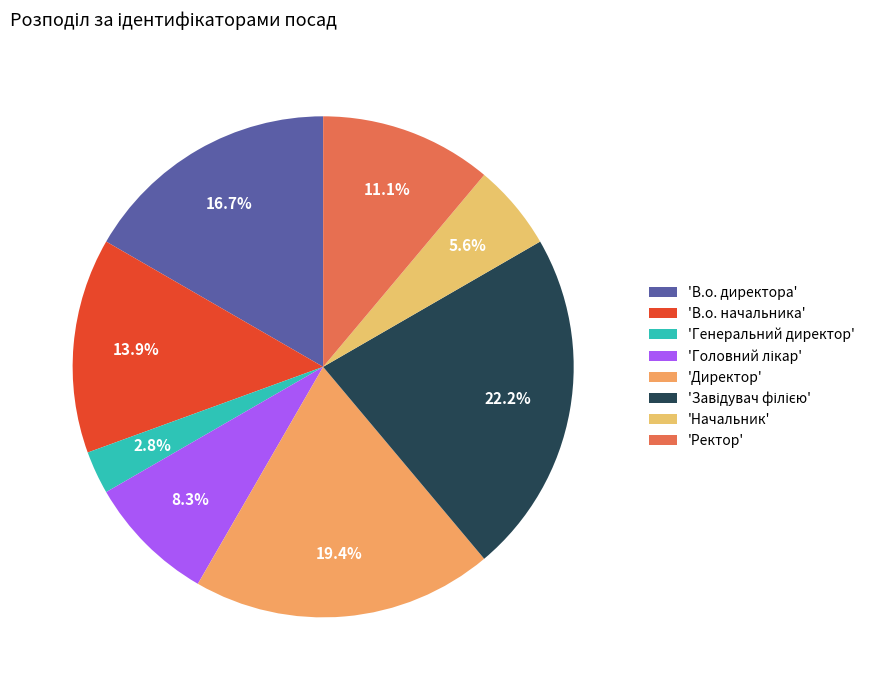

Rank the categories by value from lowest to highest.

Генеральний директор, Начальник, Головний лікар, Ректор, В.о. начальника, В.о. директора, Директор, Завідувач філією